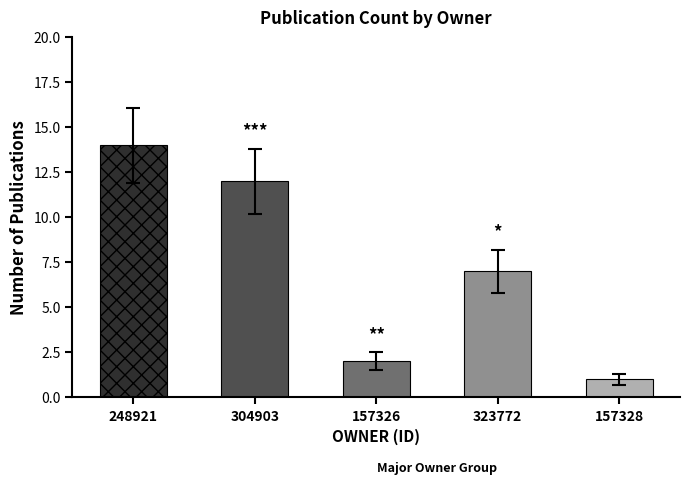

What is the maximum value shown in the chart?

14